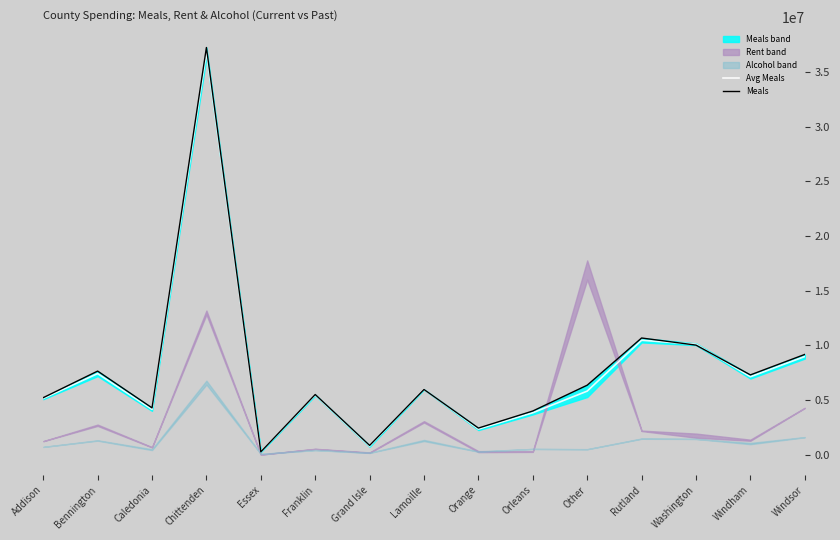

What is the maximum value for Avg Meals?

36795726.5